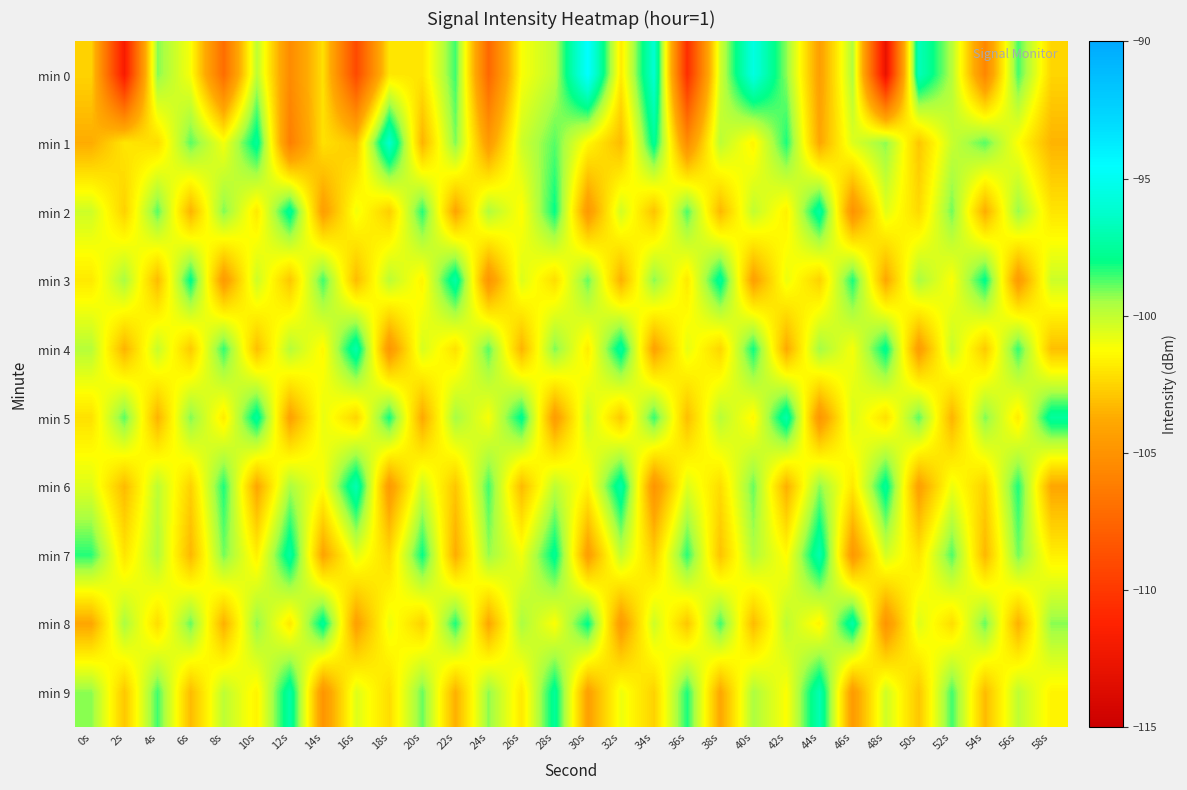

Reading left to right, list all the values displayed in this chart.

min 0: 0s=-102.5	2s=-111.9	4s=-99.2	6s=-101.1	8s=-107.1	10s=-99.9	12s=-105.4	14s=-102.1	16s=-109.0	18s=-102.0	20s=-102.0	22s=-98.5	24s=-107.4	26s=-101.2	28s=-99.9	30s=-94.5	32s=-101.8	34s=-96.1	36s=-110.6	38s=-100.3	40s=-95.5	42s=-99.2	44s=-104.3	46s=-99.7	48s=-112.9	50s=-96.7	52s=-99.7	54s=-105.7	56s=-98.6	58s=-102.5
min 1: 0s=-103.7	2s=-101.9	4s=-102.2	6s=-98.8	8s=-101.0	10s=-97.5	12s=-106.1	14s=-102.1	16s=-102.9	18s=-96.2	20s=-103.5	22s=-99.1	24s=-104.6	26s=-100.2	28s=-98.8	30s=-101.4	32s=-103.2	34s=-97.7	36s=-105.3	38s=-99.9	40s=-101.5	42s=-98.2	44s=-103.9	46s=-100.5	48s=-99.2	50s=-102.9	52s=-100.1	54s=-98.8	56s=-101.2	58s=-103.5
min 2: 0s=-100.2	2s=-102.6	4s=-98.8	6s=-103.5	8s=-99.1	10s=-101.9	12s=-97.5	14s=-104.3	16s=-101.0	18s=-102.7	20s=-98.3	22s=-104.0	24s=-99.7	26s=-101.3	28s=-98.0	30s=-104.7	32s=-100.3	34s=-103.0	36s=-98.7	38s=-103.3	40s=-100.0	42s=-101.7	44s=-97.3	46s=-105.0	48s=-100.7	50s=-102.3	52s=-99.0	54s=-103.7	56s=-99.3	58s=-102.0
min 3: 0s=-101.9	2s=-99.5	4s=-103.2	6s=-97.9	8s=-104.5	10s=-100.2	12s=-102.9	14s=-98.5	16s=-103.2	18s=-99.9	20s=-101.5	22s=-97.2	24s=-104.9	26s=-100.5	28s=-102.2	30s=-98.9	32s=-103.5	34s=-99.2	36s=-101.9	38s=-97.5	40s=-104.2	42s=-100.9	44s=-102.5	46s=-98.2	48s=-103.9	50s=-99.5	52s=-101.2	54s=-97.9	56s=-104.5	58s=-100.2
min 4: 0s=-99.8	2s=-103.4	4s=-100.1	6s=-102.8	8s=-98.4	10s=-103.1	12s=-99.8	14s=-101.4	16s=-97.1	18s=-104.8	20s=-100.4	22s=-102.1	24s=-98.8	26s=-103.4	28s=-99.1	30s=-101.8	32s=-97.4	34s=-104.1	36s=-100.8	38s=-102.4	40s=-98.1	42s=-103.8	44s=-99.4	46s=-101.1	48s=-97.8	50s=-104.4	52s=-100.1	54s=-102.8	56s=-98.4	58s=-103.1
min 5: 0s=-102.1	2s=-98.8	4s=-103.5	6s=-99.1	8s=-101.8	10s=-97.5	12s=-104.1	14s=-100.8	16s=-102.5	18s=-98.1	20s=-103.8	22s=-99.5	24s=-101.1	26s=-97.8	28s=-104.5	30s=-100.1	32s=-102.8	34s=-98.5	36s=-103.1	38s=-99.8	40s=-101.5	42s=-97.1	44s=-104.8	46s=-100.5	48s=-102.1	50s=-98.8	52s=-103.5	54s=-99.1	56s=-101.8	58s=-97.5
min 6: 0s=-100.6	2s=-103.2	4s=-99.9	6s=-102.6	8s=-98.2	10s=-103.9	12s=-99.6	14s=-101.2	16s=-96.9	18s=-104.6	20s=-100.2	22s=-102.9	24s=-98.6	26s=-103.2	28s=-99.9	30s=-101.6	32s=-97.2	34s=-104.9	36s=-100.6	38s=-102.2	40s=-98.9	42s=-103.6	44s=-99.2	46s=-101.9	48s=-97.6	50s=-104.2	52s=-100.9	54s=-102.6	56s=-98.2	58s=-103.9
min 7: 0s=-98.3	2s=-102.0	4s=-99.7	6s=-103.3	8s=-99.0	10s=-101.7	12s=-97.3	14s=-104.0	16s=-100.7	18s=-102.3	20s=-98.0	22s=-103.7	24s=-99.3	26s=-101.0	28s=-97.7	30s=-104.3	32s=-100.0	34s=-102.7	36s=-98.3	38s=-103.0	40s=-99.7	42s=-101.3	44s=-97.0	46s=-104.7	48s=-100.3	50s=-102.0	52s=-98.7	54s=-103.3	56s=-99.0	58s=-101.7
min 8: 0s=-103.9	2s=-99.6	4s=-102.2	6s=-98.9	8s=-103.6	10s=-99.2	12s=-101.9	14s=-97.6	16s=-104.2	18s=-100.9	20s=-102.6	22s=-98.2	24s=-103.9	26s=-99.6	28s=-101.2	30s=-97.9	32s=-104.6	34s=-100.2	36s=-102.9	38s=-98.6	40s=-103.2	42s=-99.9	44s=-101.6	46s=-97.2	48s=-104.9	50s=-100.6	52s=-102.2	54s=-98.9	56s=-103.6	58s=-99.2
min 9: 0s=-99.2	2s=-102.9	4s=-98.6	6s=-103.2	8s=-99.9	10s=-101.6	12s=-97.2	14s=-104.9	16s=-100.6	18s=-102.2	20s=-98.9	22s=-103.6	24s=-99.2	26s=-101.9	28s=-97.6	30s=-104.2	32s=-100.9	34s=-102.6	36s=-98.2	38s=-103.9	40s=-99.6	42s=-101.2	44s=-96.9	46s=-104.6	48s=-100.2	50s=-102.9	52s=-98.6	54s=-103.2	56s=-99.9	58s=-101.6